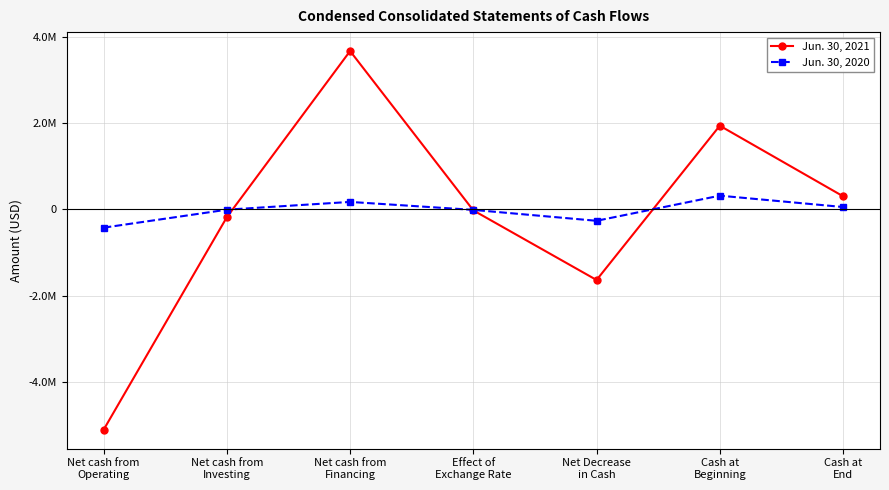

Rank the categories by Jun. 30, 2021 value from lowest to highest.

Net cash from
Operating, Net Decrease
in Cash, Net cash from
Investing, Effect of
Exchange Rate, Cash at
End, Cash at
Beginning, Net cash from
Financing